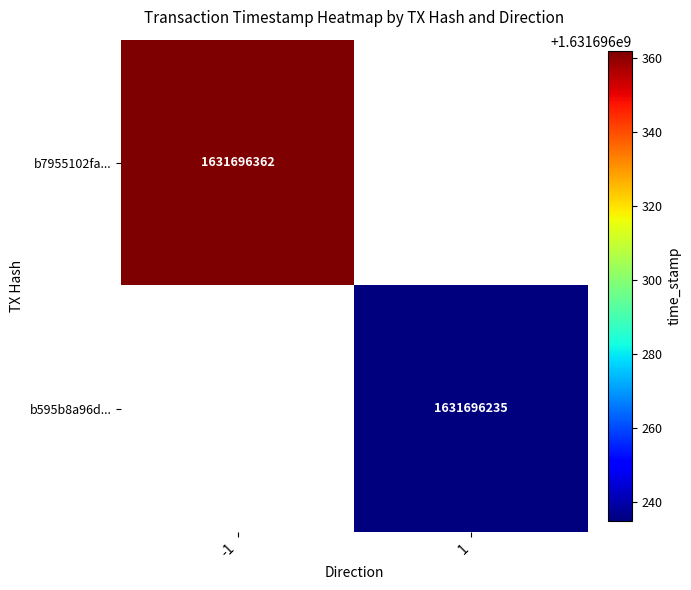

Is it true that b7955102fa7020802ca3e674055da895aef751c... equals -2 at direction?

False